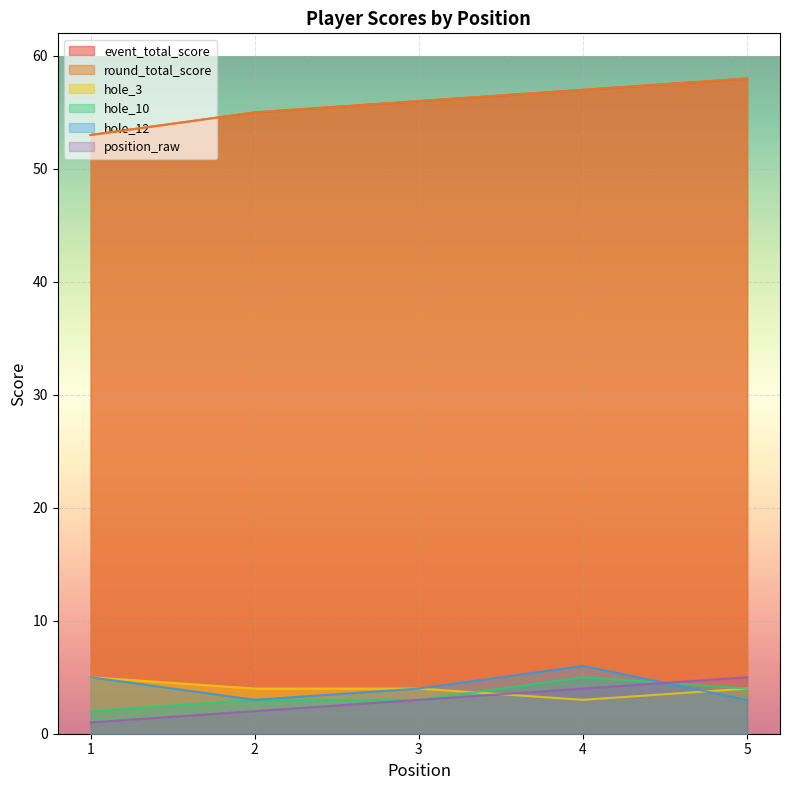

True or false: round_total_score has a value of 88 at 3.

False